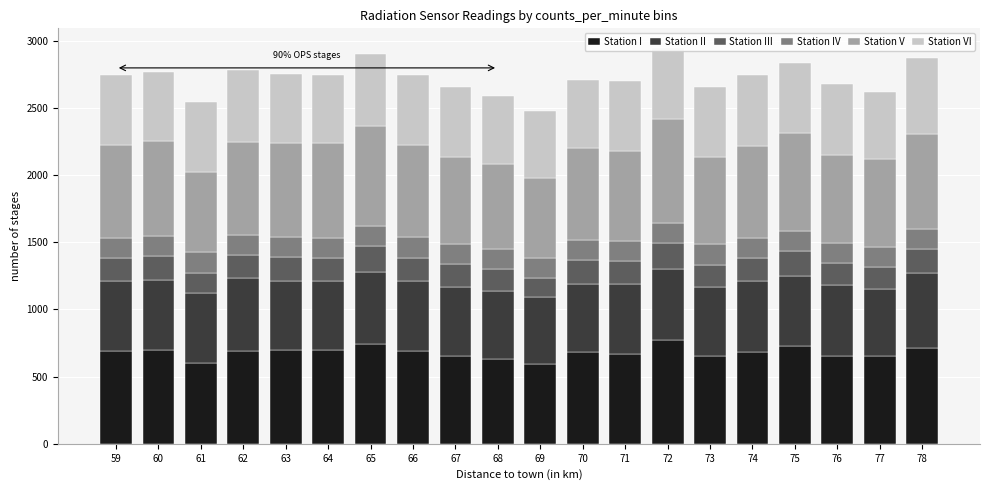

What is the lowest value of the Station I series?

590.0